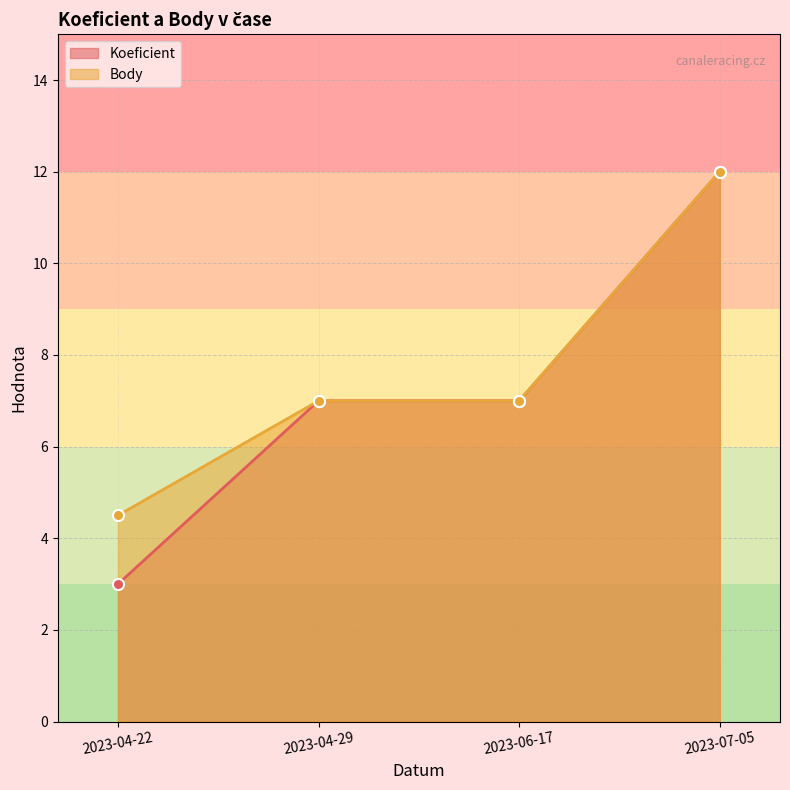

Reading right to left, transcribe all the data shown in this chart.

Koeficient: 2023-07-05=12.0	2023-06-17=7.0	2023-04-29=7.0	2023-04-22=3.0
Body: 2023-07-05=12.0	2023-06-17=7.0	2023-04-29=7.0	2023-04-22=4.5